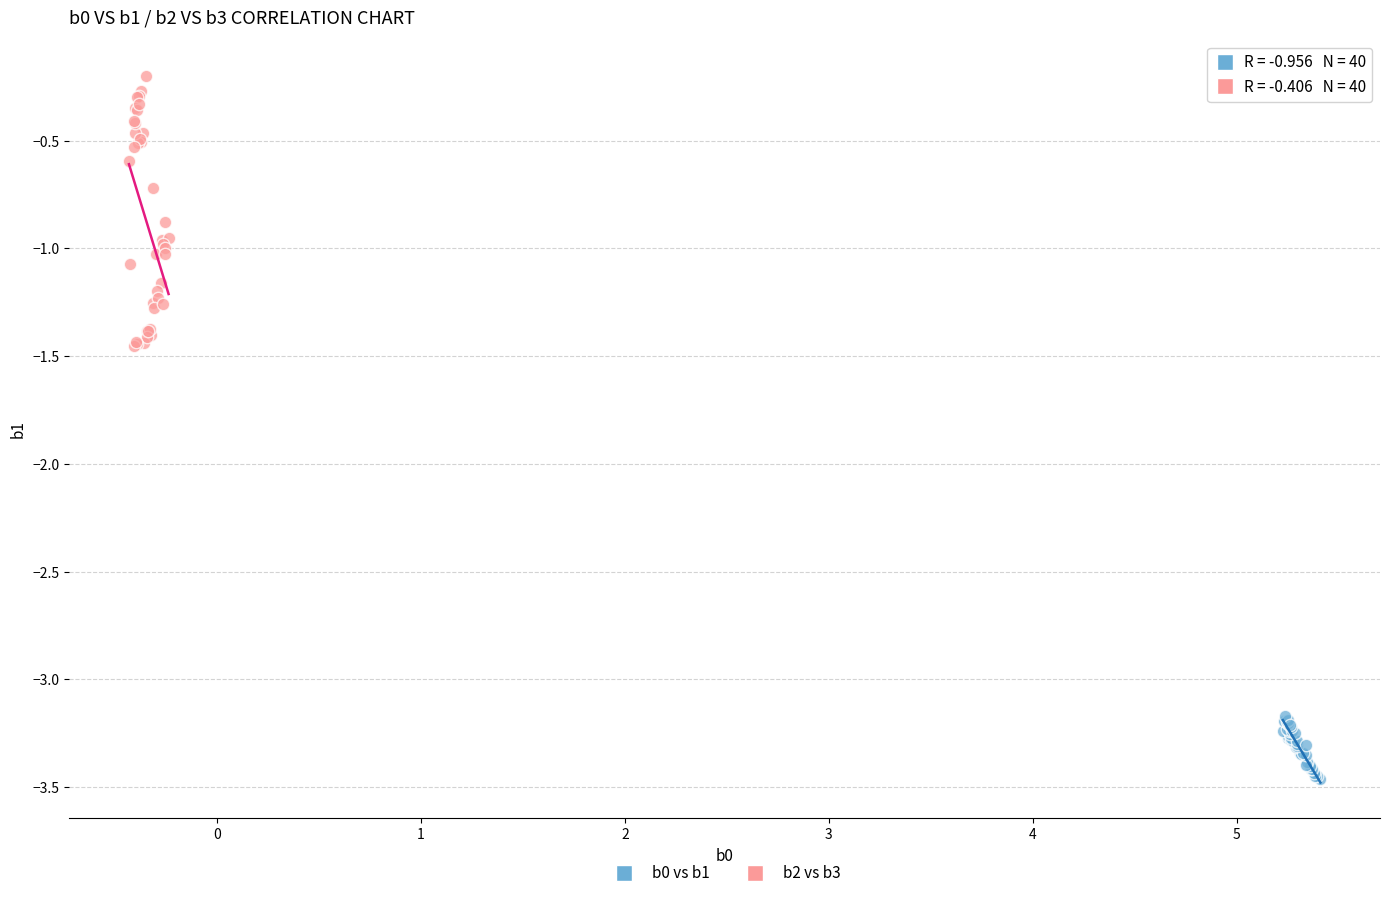

Which series has the widest spread of Y values?

b2 vs b3